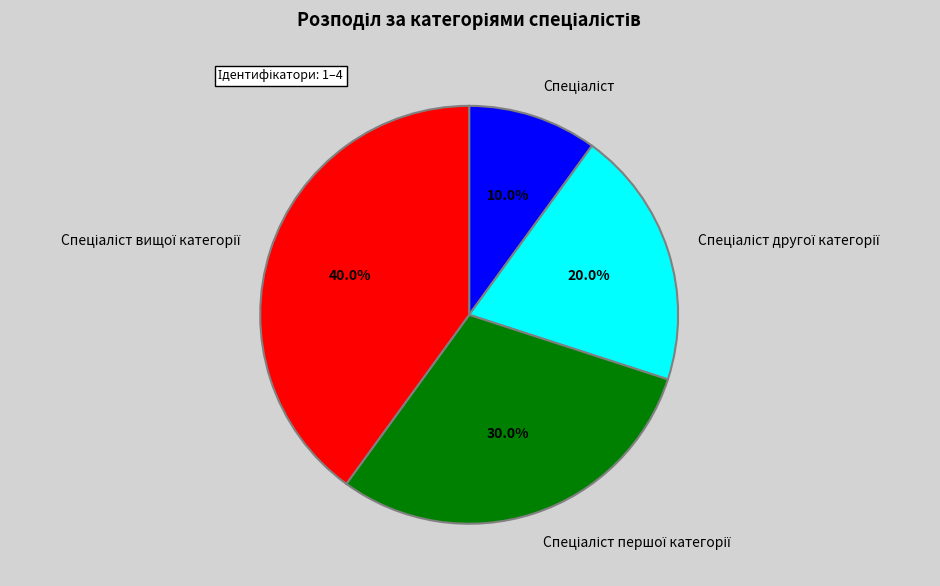

Is there a majority slice in this chart?

No